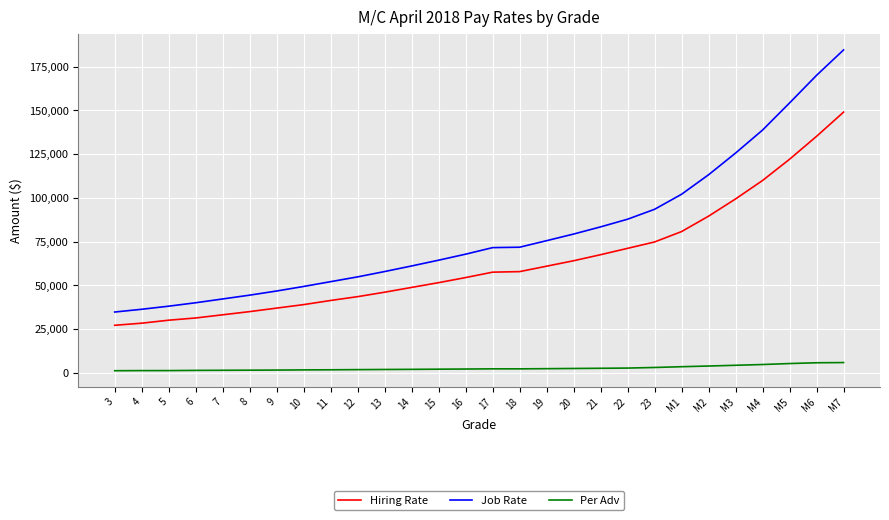

What is the approximate value of Hiring Rate at 13, to the nearest 100?

46100